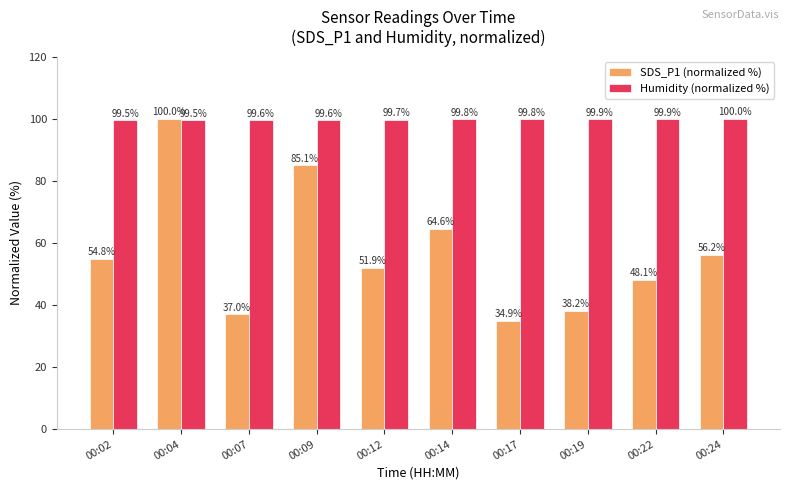

Rank the categories by SDS_P1 (normalized %) value from lowest to highest.

00:17, 00:07, 00:19, 00:22, 00:12, 00:02, 00:24, 00:14, 00:09, 00:04